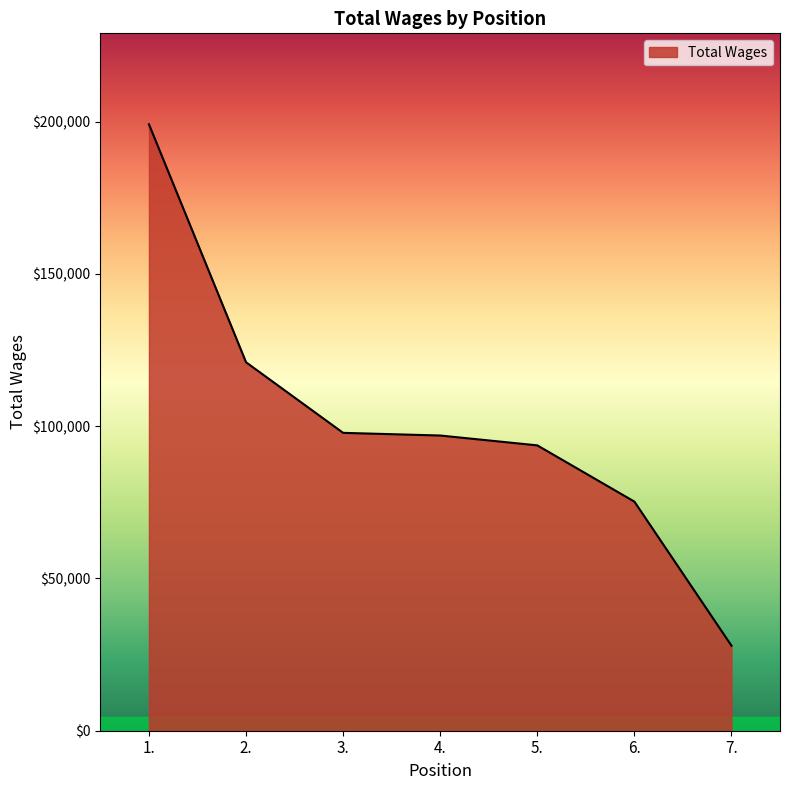

What is the difference between the values at 3. and 6.?

22573